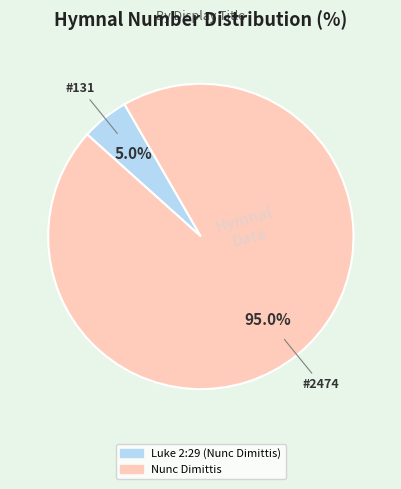

Count the number of slices in the pie.

2